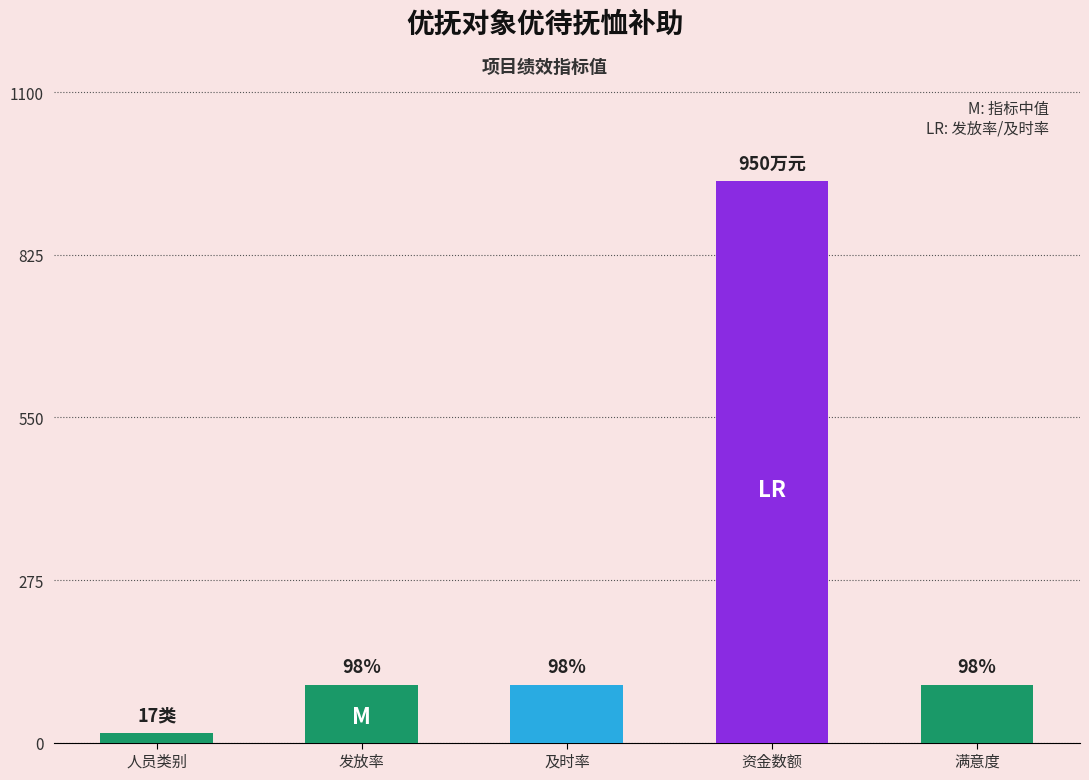

How many distinct data groups are displayed?

1